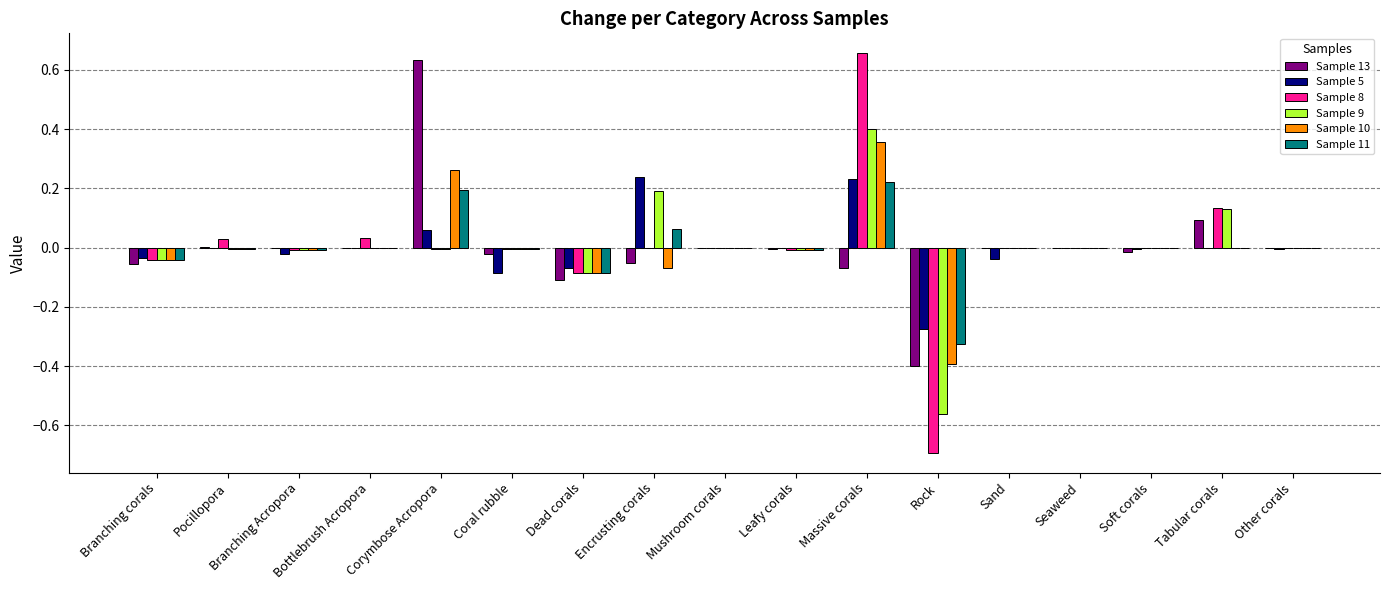

What is the total value across all series at Massive corals?

1.8